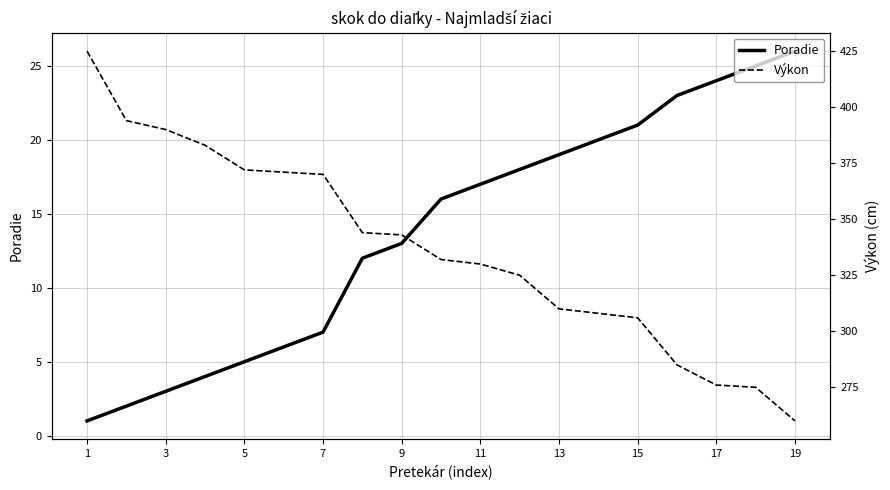

The Poradie series shows 4 at 3. True or false?

False